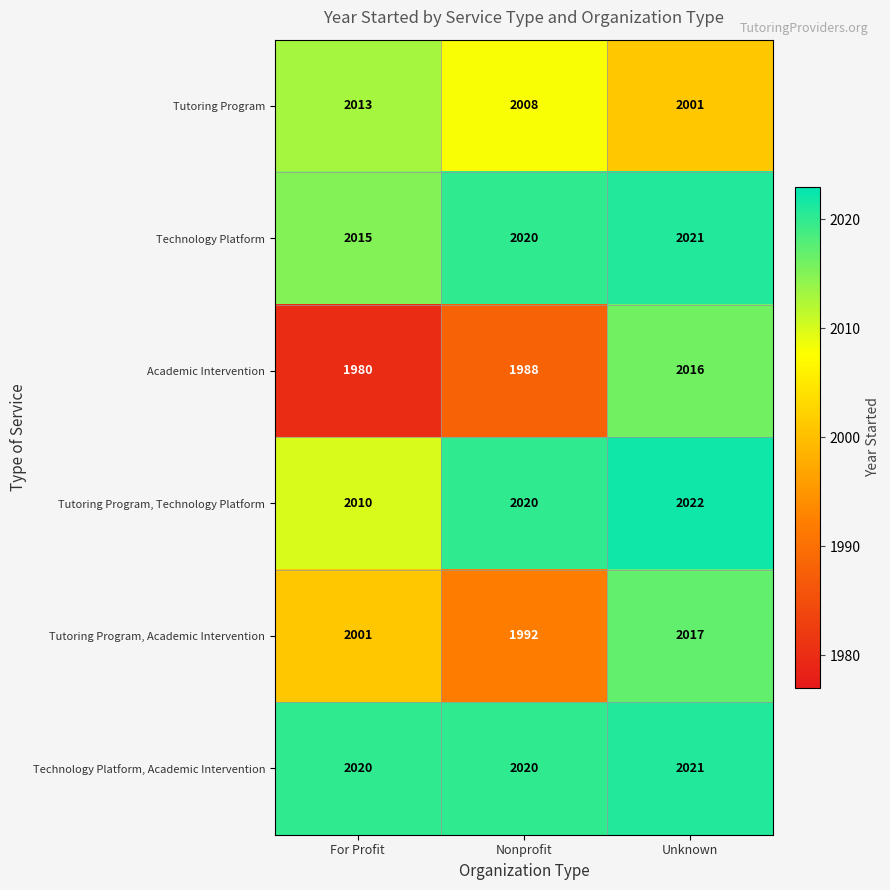

What is the total value across all series at Nonprofit?

12048